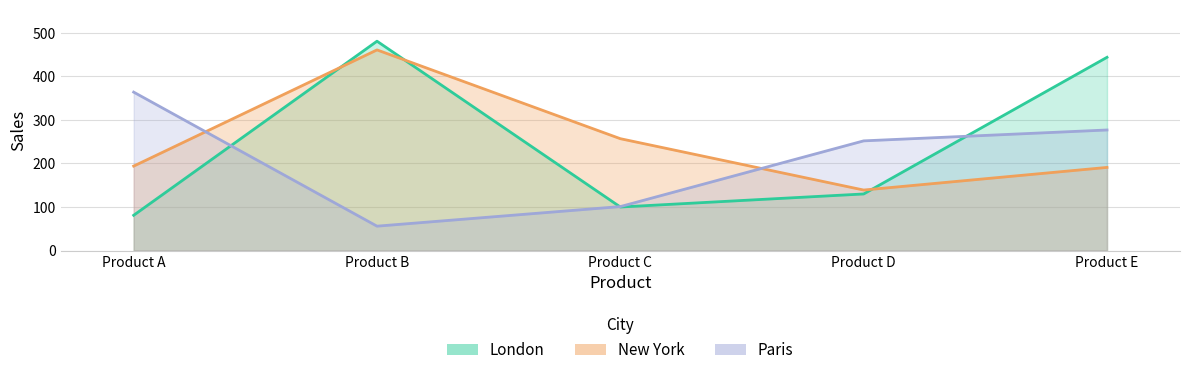

Rank the categories by New York value from lowest to highest.

Product D, Product E, Product A, Product C, Product B